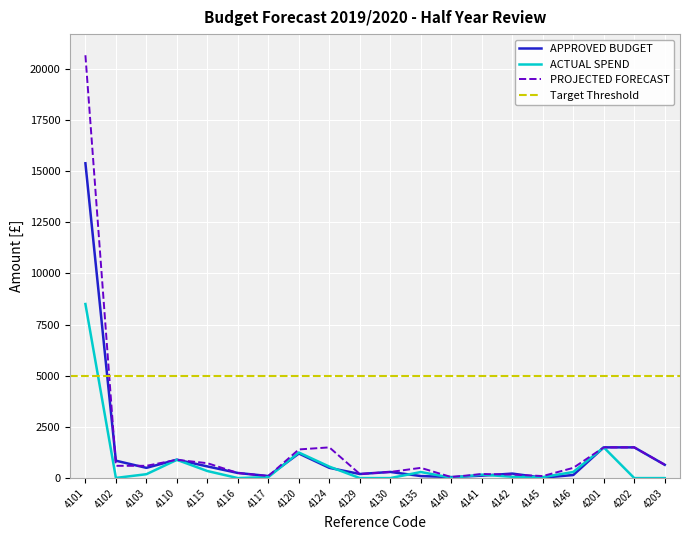

The value of ACTUAL SPEND at 4135 is 117. True or false?

False